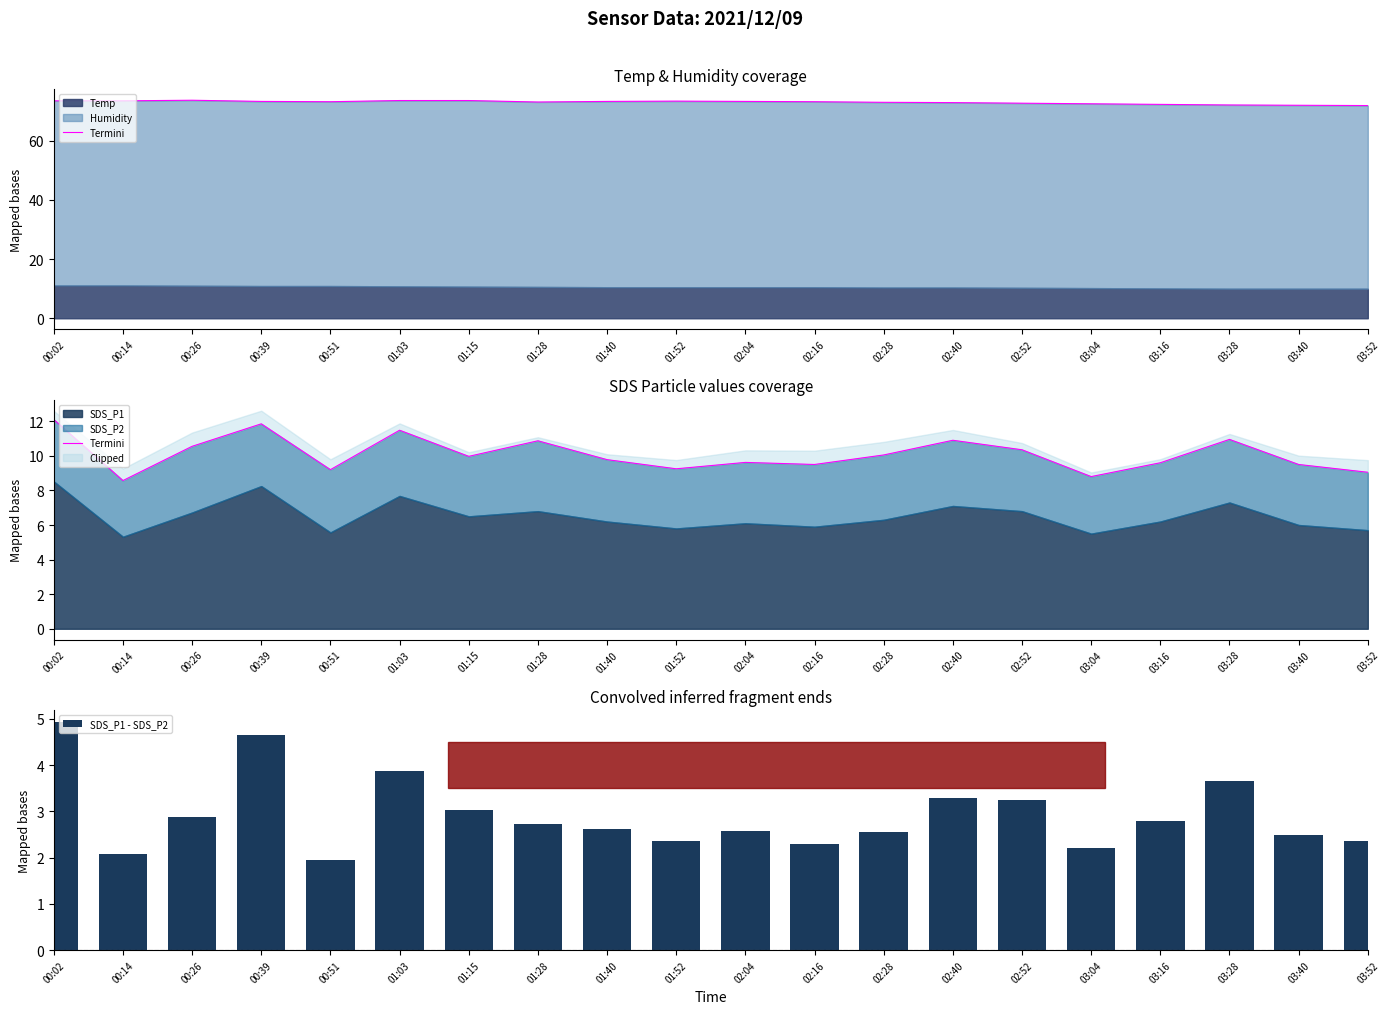

Where is SDS_P1 - SDS_P2 nearest to the value 3?

01:15